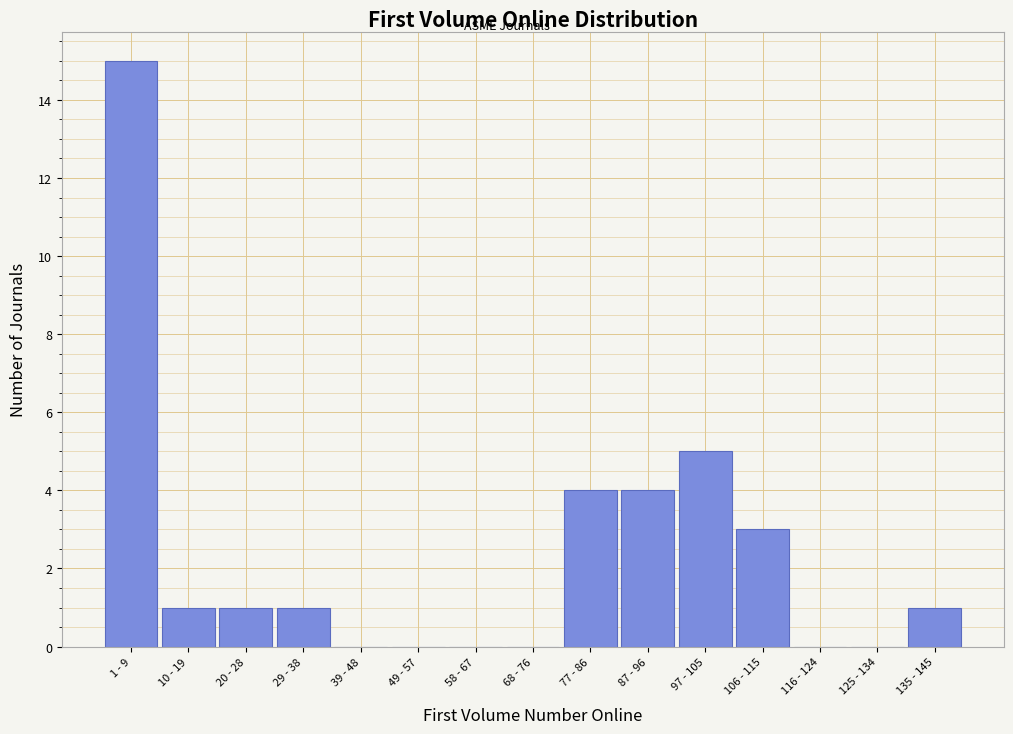

Reading left to right, list all the values displayed in this chart.

1 - 9=15	10 - 19=1	20 - 28=1	29 - 38=1	39 - 48=0	49 - 57=0	58 - 67=0	68 - 76=0	77 - 86=4	87 - 96=4	97 - 105=5	106 - 115=3	116 - 124=0	125 - 134=0	135 - 145=1